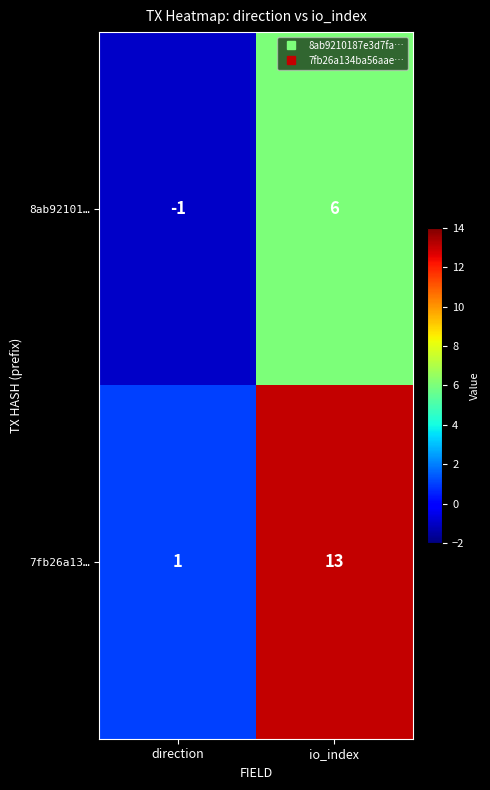

How many data points in 8ab92101… are less than 6?

1